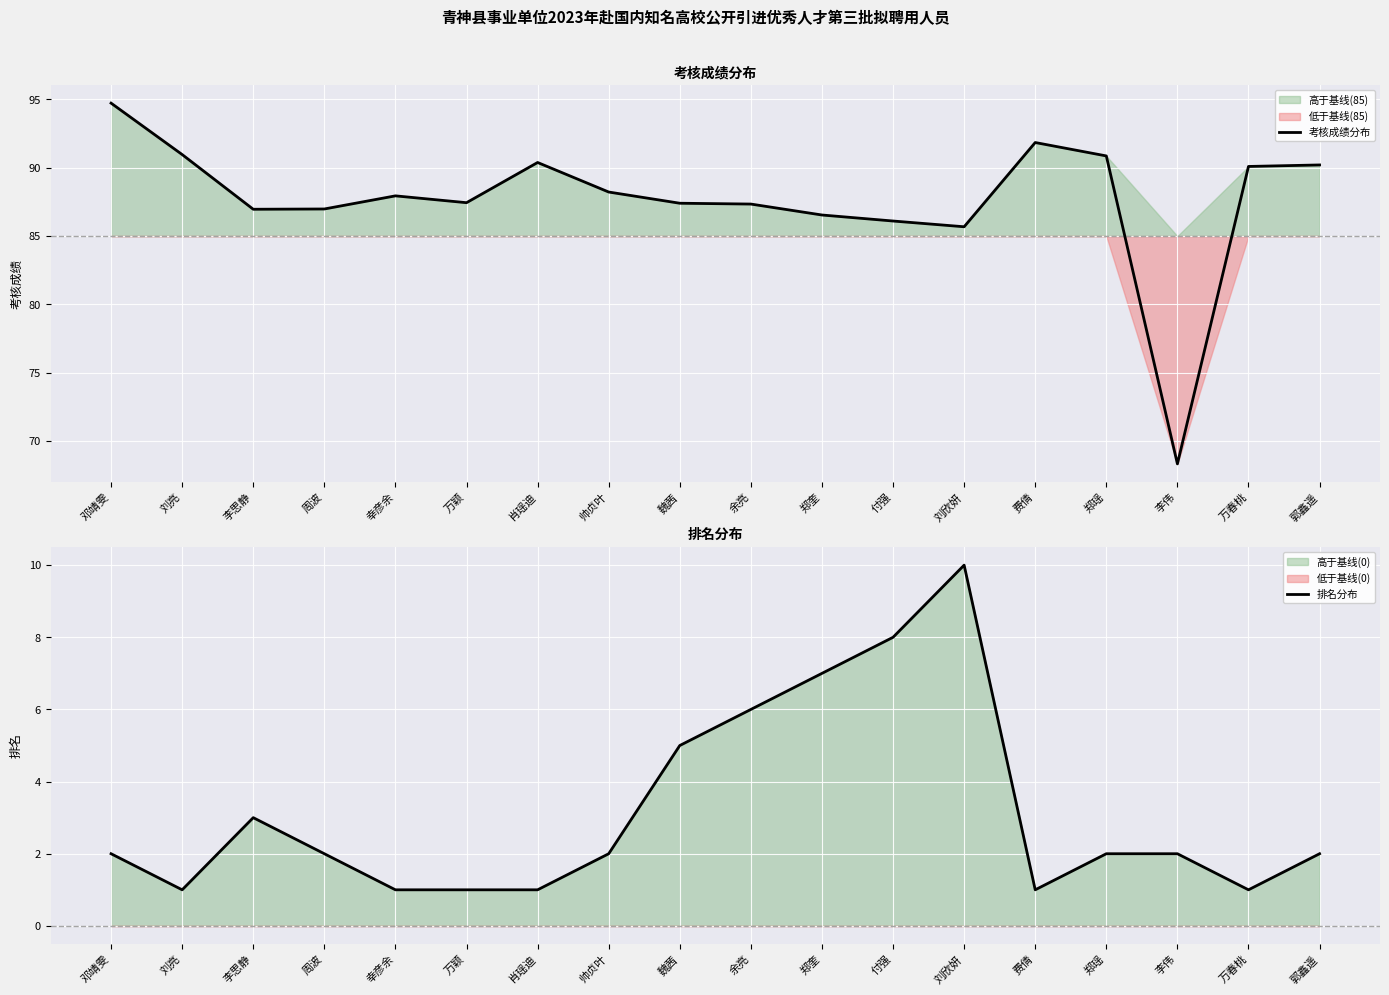

How many lines are shown in the chart?

2